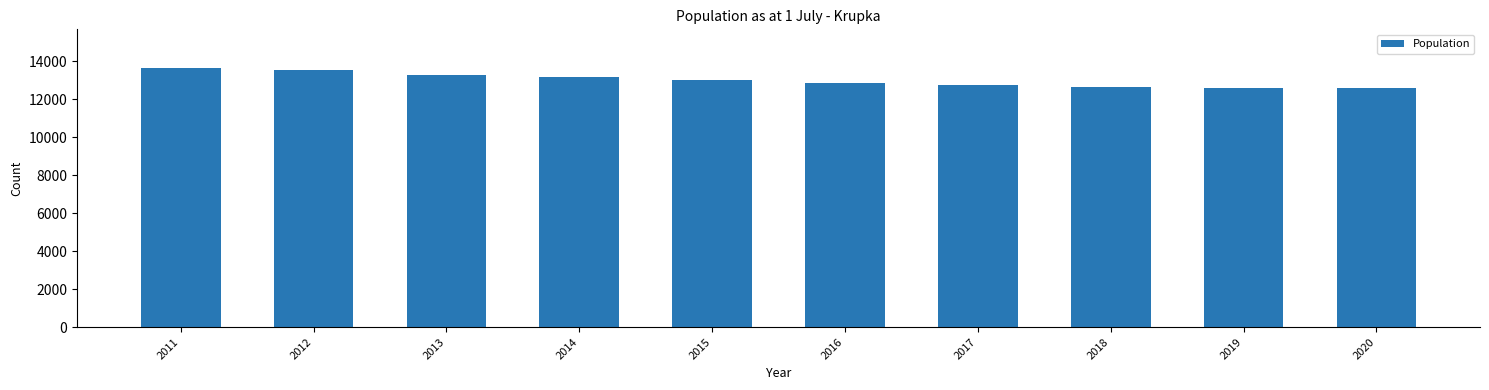

What is the minimum value shown in the chart?

12571